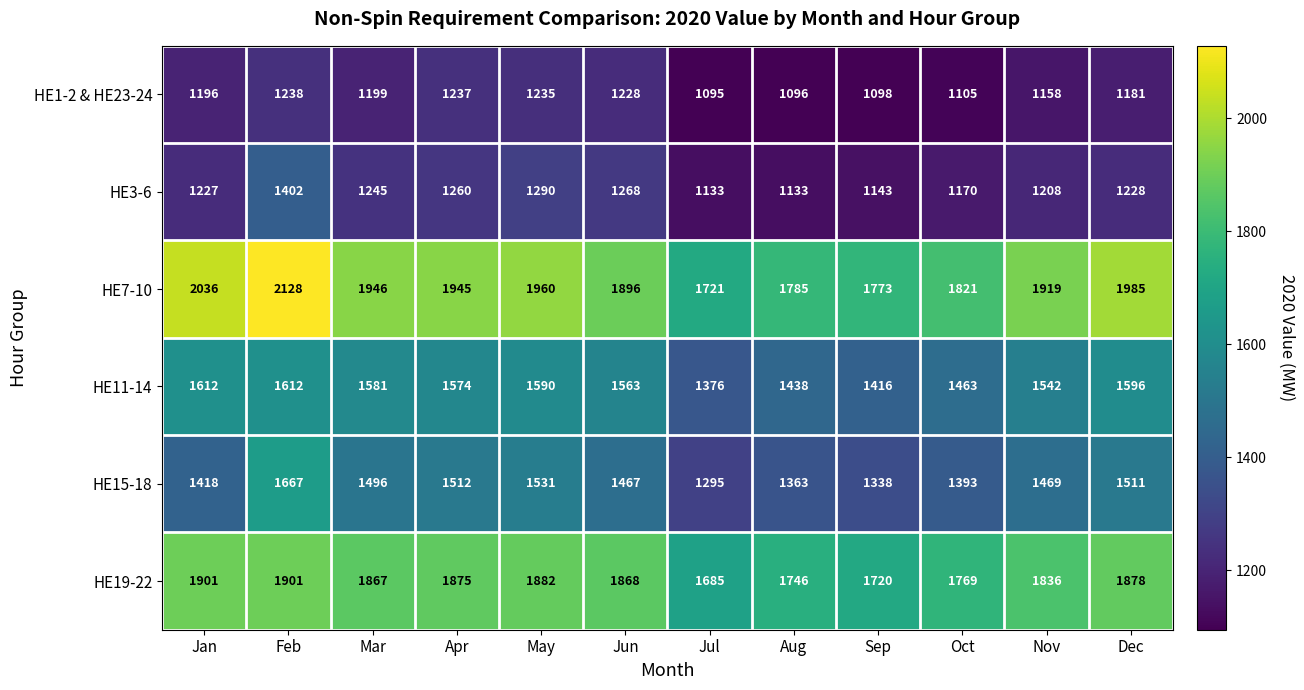

What is the difference between the maximum and minimum values in the HE19-22 series?

216